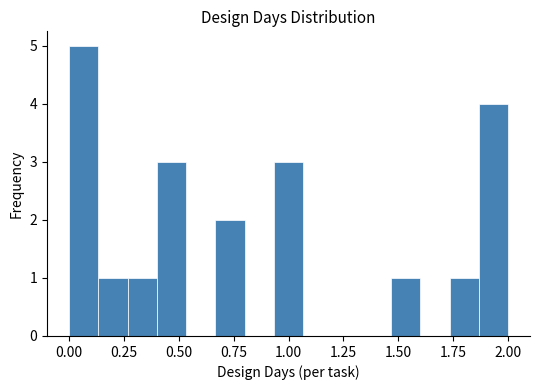

Read against the x-axis, roughly where is the centre of the tallest bar?

0.05